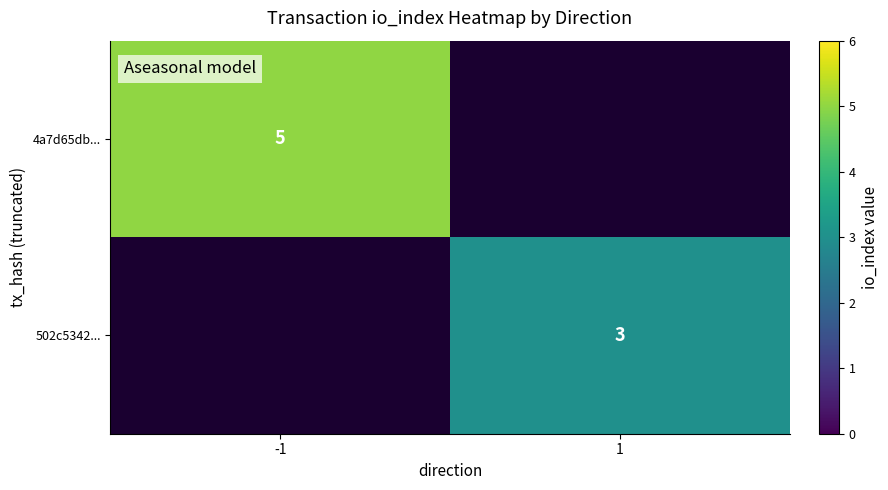

Is the value of 4a7d65db... at -1 greater than the value of 502c5342... at 1?

Yes